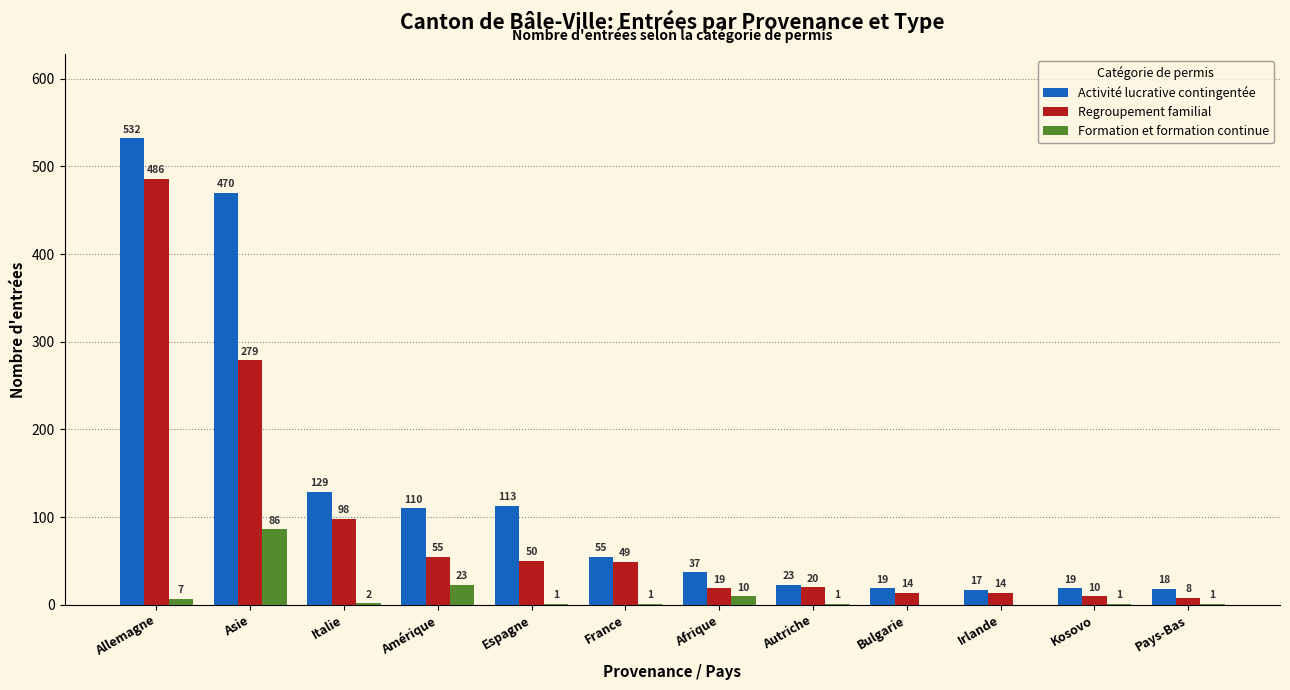

Reading left to right, extract all data points from this chart.

Activité lucrative contingentée: Allemagne=532	Asie=470	Italie=129	Amérique=110	Espagne=113	France=55	Afrique=37	Autriche=23	Bulgarie=19	Irlande=17	Kosovo=19	Pays-Bas=18
Regroupement familial: Allemagne=486	Asie=279	Italie=98	Amérique=55	Espagne=50	France=49	Afrique=19	Autriche=20	Bulgarie=14	Irlande=14	Kosovo=10	Pays-Bas=8
Formation et formation continue: Allemagne=7	Asie=86	Italie=2	Amérique=23	Espagne=1	France=1	Afrique=10	Autriche=1	Bulgarie=0	Irlande=0	Kosovo=1	Pays-Bas=1